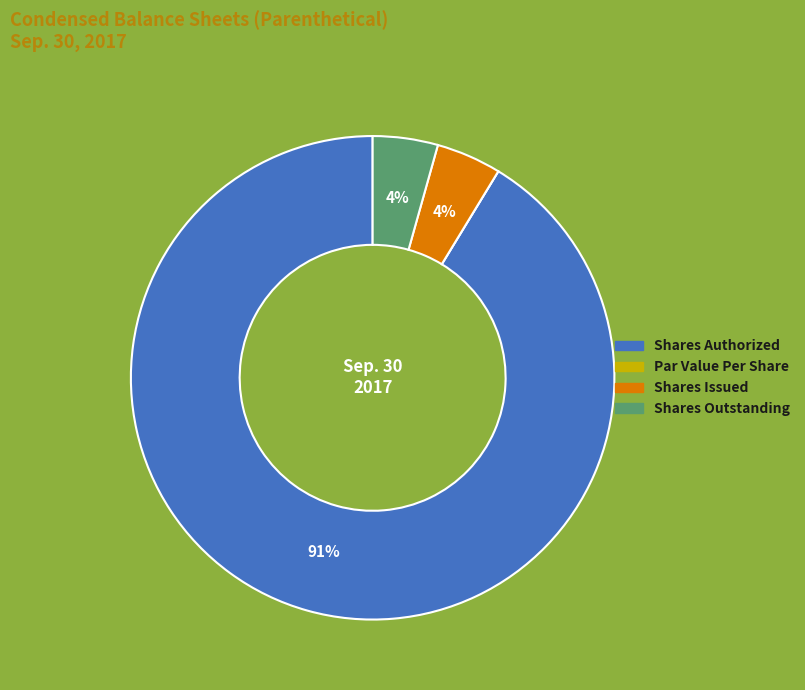

True or false: Shares Authorized accounts for 91% of the total.

True